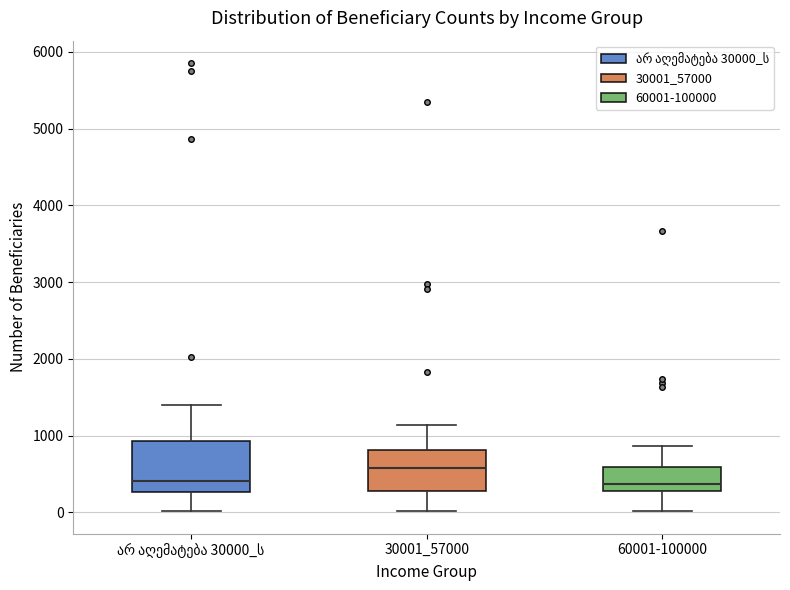

Which box has the highest median line?

30001_57000